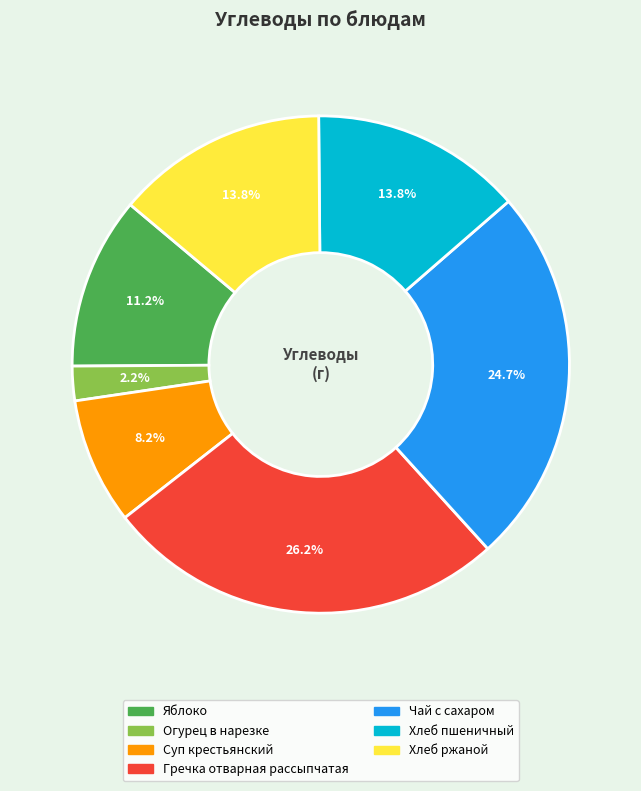

To the nearest percent, what is the difference between the largest and smallest slice percentages?

24%